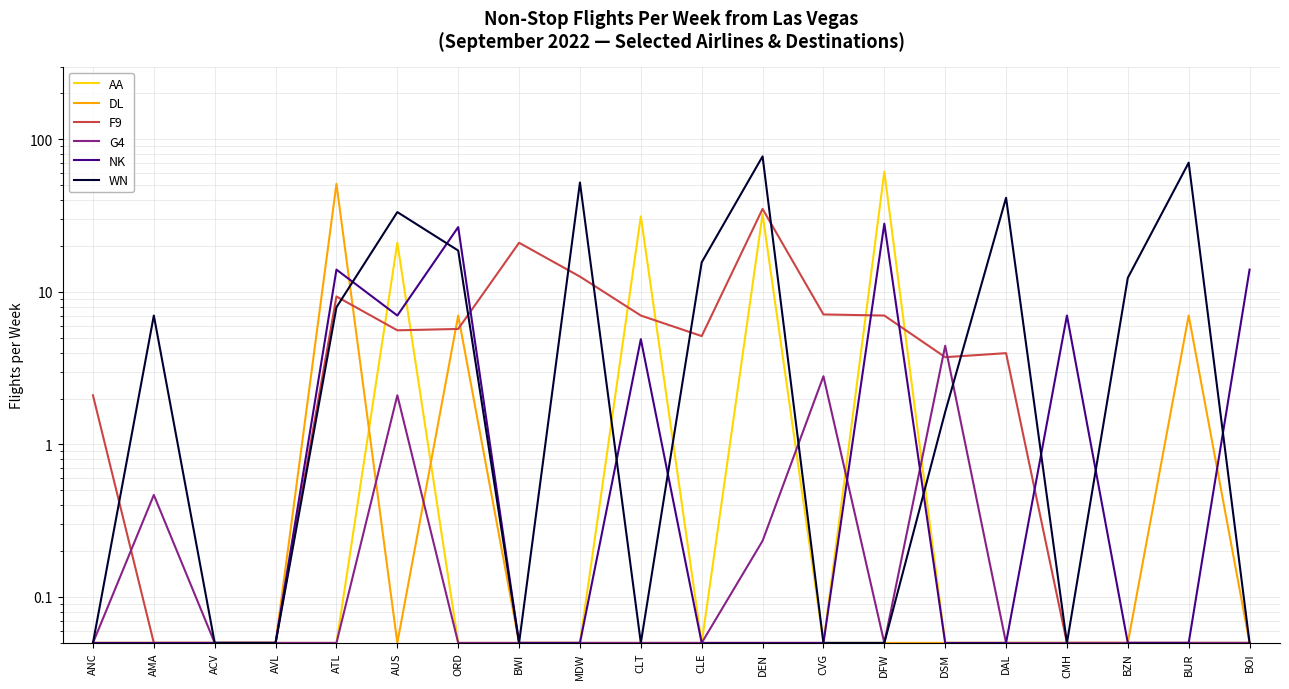

What is the difference between the second highest and minimum values in the F9 series?

20.9